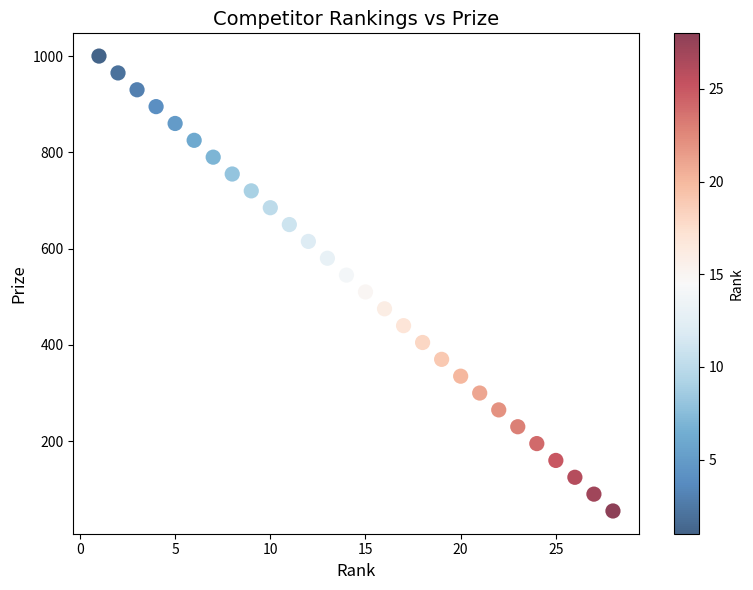

What is the range of X values (max minus min)?

27